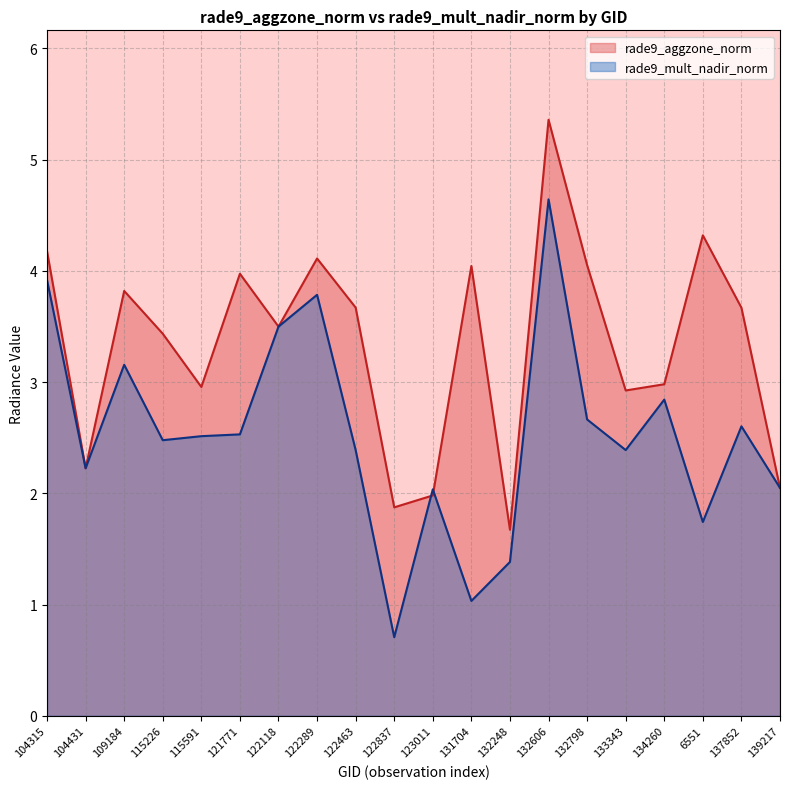

What is the difference between the maximum and minimum values in the rade9_aggzone_norm series?

3.7